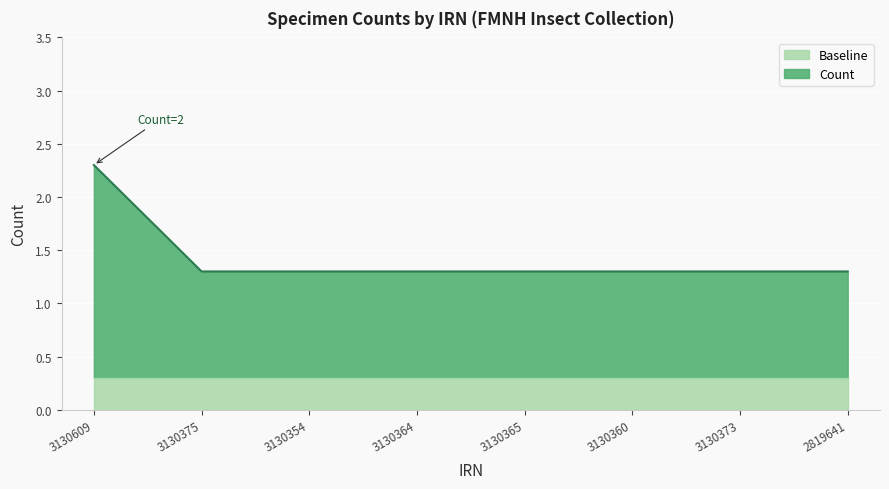

True or false: the data shows 1.3 at 3130373.

True